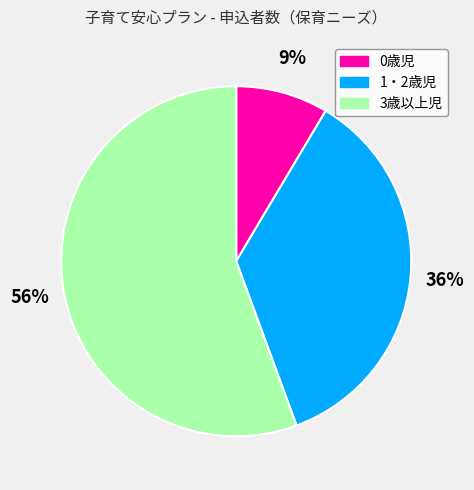

Rank the categories by value from lowest to highest.

0歳児, 1・2歳児, 3歳以上児